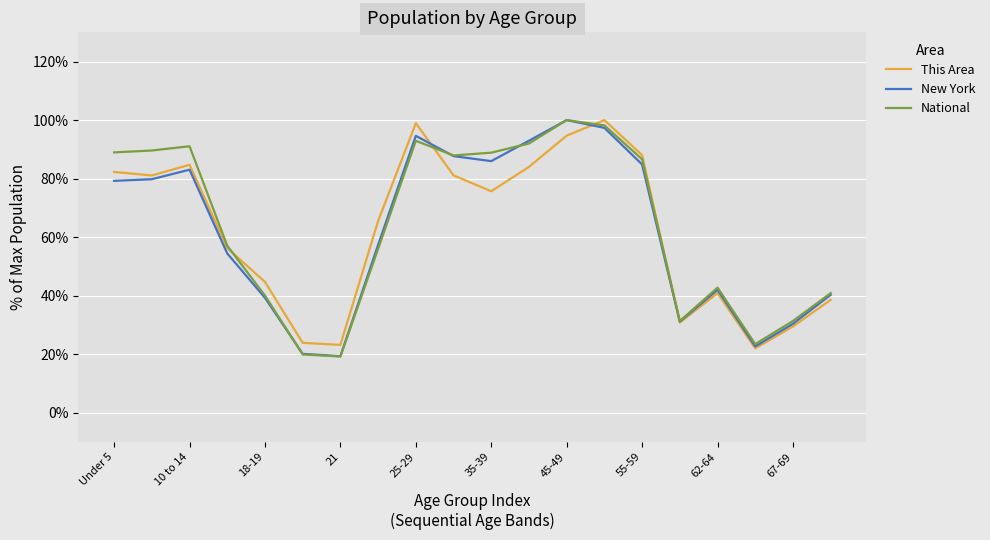

What is the greatest value displayed?

100.0